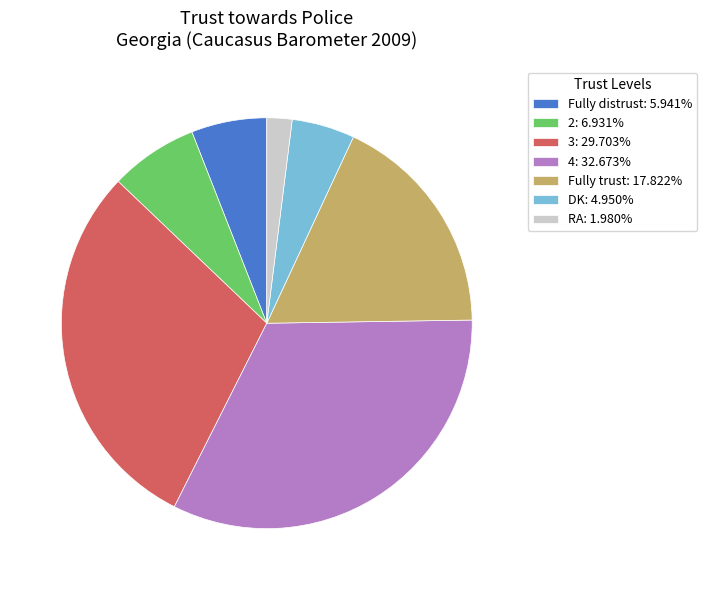

Between 3 and 2, which is larger?

3